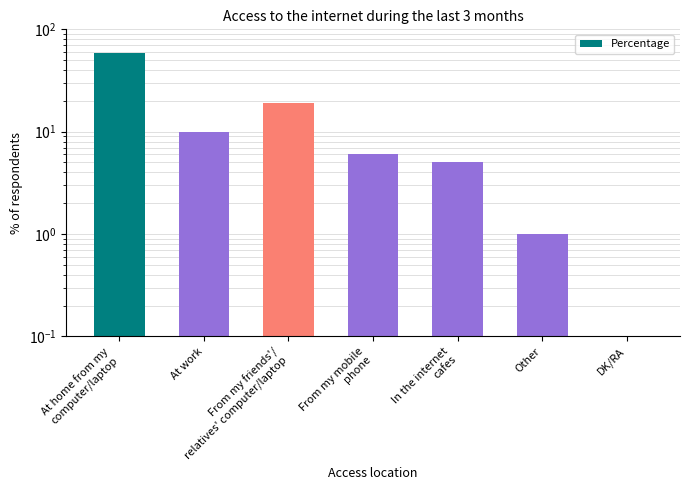

Rank the categories by value from highest to lowest.

At home from my
computer/laptop, From my friends'/
relatives' computer/laptop, At work, From my mobile
phone, In the internet
cafes, Other, DK/RA